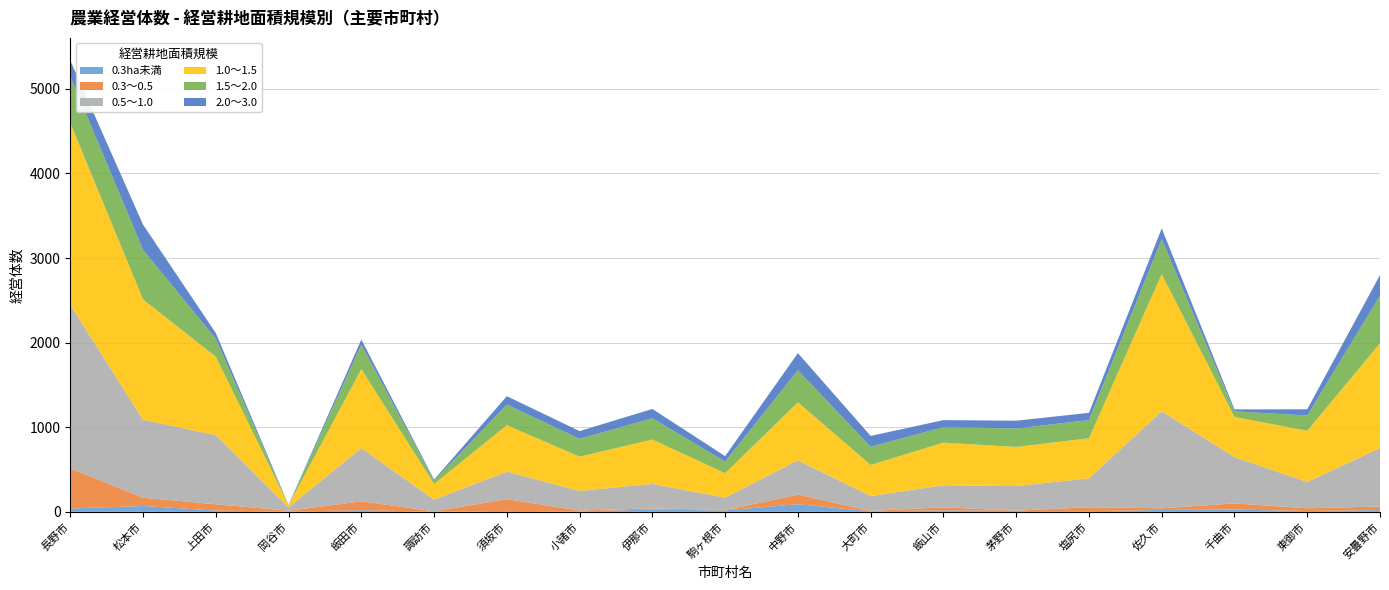

Reading left to right, list all the values displayed in this chart.

0.3ha未満: 長野市=39	松本市=69	上田市=15	岡谷市=3	飯田市=19	諏訪市=2	須坂市=11	小諸市=5	伊那市=26	駒ヶ根市=17	中野市=90	大町市=6	飯山市=18	茅野市=10	塩尻市=8	佐久市=22	千曲市=27	東御市=10	安曇野市=21
0.3～0.5: 長野市=475	松本市=98	上田市=75	岡谷市=10	飯田市=105	諏訪市=4	須坂市=139	小諸市=10	伊那市=15	駒ヶ根市=4	中野市=114	大町市=5	飯山市=36	茅野市=4	塩尻市=46	佐久市=20	千曲市=73	東御市=32	安曇野市=42
0.5～1.0: 長野市=1933	松本市=921	上田市=816	岡谷市=40	飯田市=630	諏訪市=139	須坂市=325	小諸市=232	伊那市=289	駒ヶ根市=147	中野市=405	大町市=176	飯山市=260	茅野市=290	塩尻市=342	佐久市=1147	千曲市=546	東御市=312	安曇野市=691
1.0～1.5: 長野市=2150	松本市=1422	上田市=927	岡谷市=26	飯田市=933	諏訪市=184	須坂市=549	小諸市=405	伊那市=525	駒ヶ根市=289	中野市=686	大町市=367	飯山市=504	茅野市=463	塩尻市=474	佐久市=1621	千曲市=475	東御市=604	安曇野市=1239
1.5～2.0: 長野市=552	松本市=585	上田市=212	岡谷市=2	飯田市=289	諏訪市=40	須坂市=243	小諸市=211	伊那市=251	駒ヶ根市=137	中野市=379	大町市=214	飯山市=184	茅野市=218	塩尻市=214	佐久市=413	千曲市=66	東御市=181	安曇野市=563
2.0～3.0: 長野市=186	松本市=300	上田市=68	岡谷市=1	飯田市=60	諏訪市=12	須坂市=100	小諸市=91	伊那市=110	駒ヶ根市=64	中野市=202	大町市=129	飯山市=82	茅野市=92	塩尻市=86	佐久市=127	千曲市=24	東御市=73	安曇野市=243